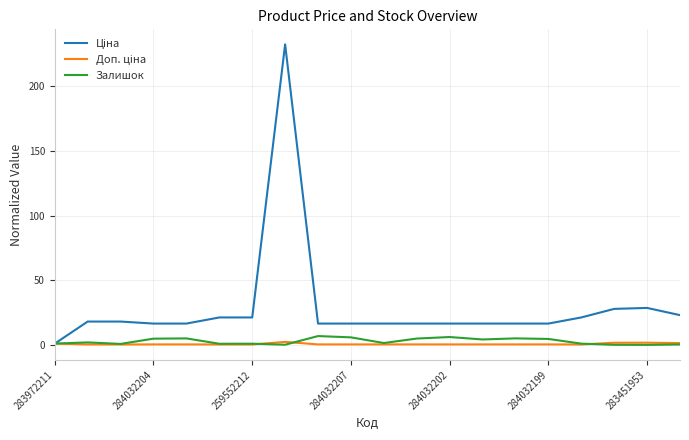

What is the greatest value displayed?

232.3